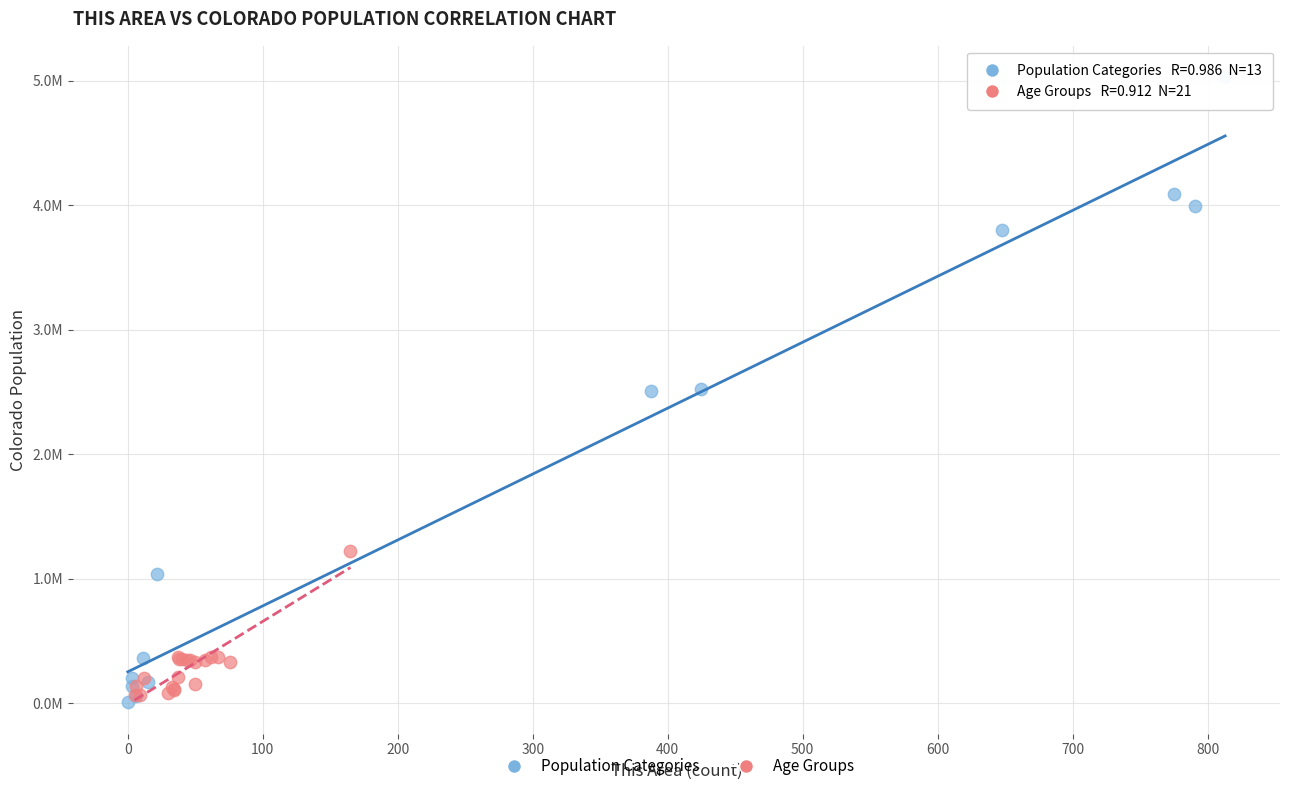

What are all the series names shown in the legend?

Population Categories, Age Groups